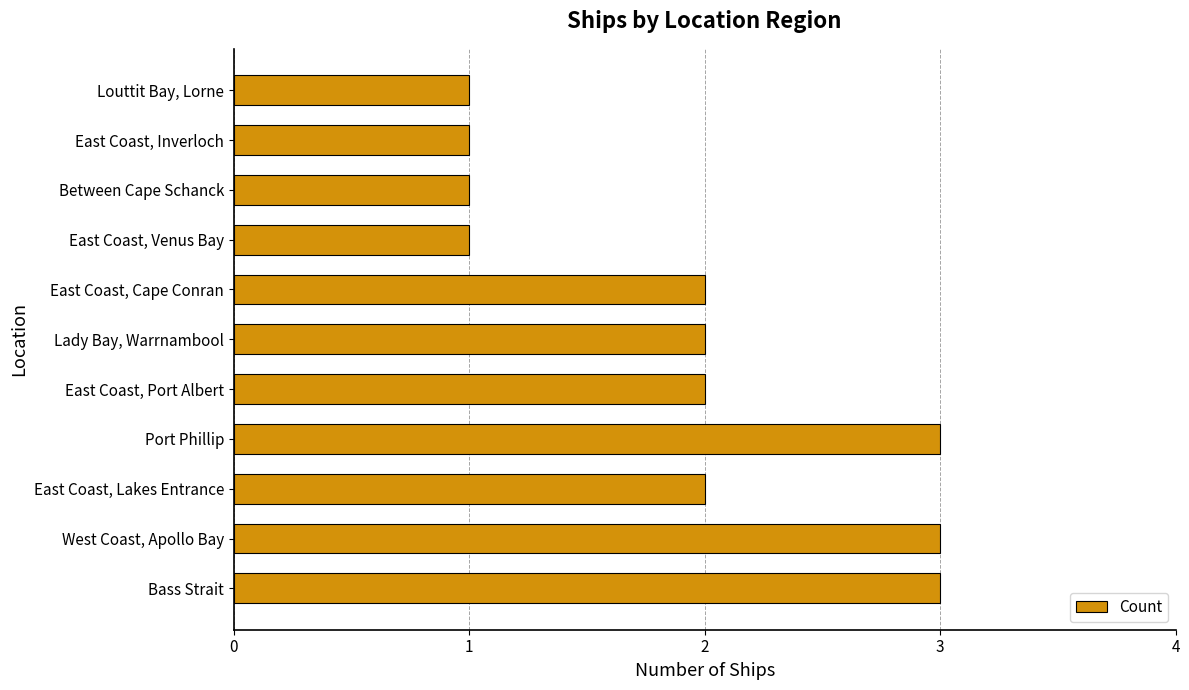

What is the average value?

2